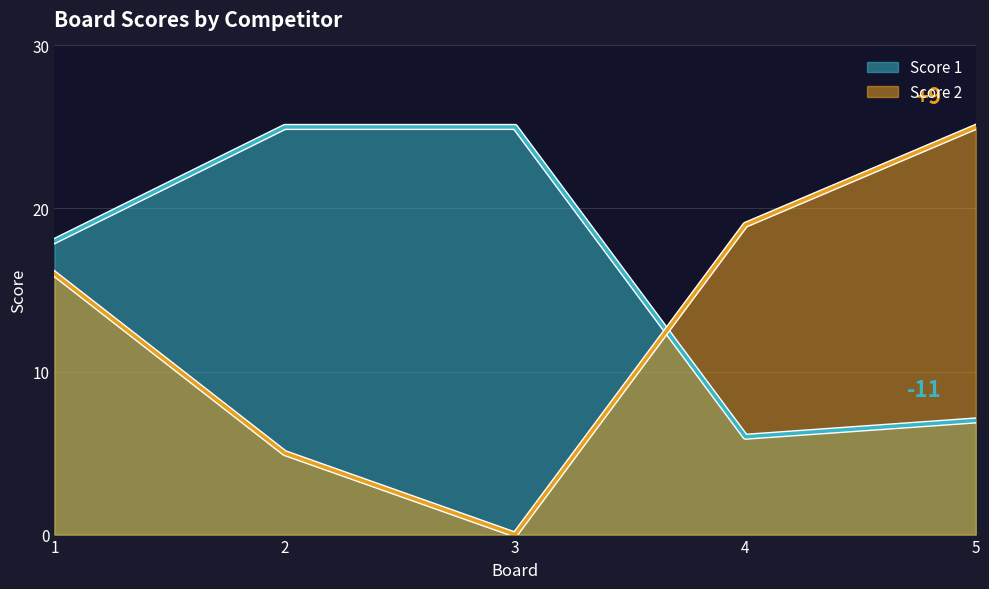

What is the difference between the Score 1 values at 4 and 3?

19